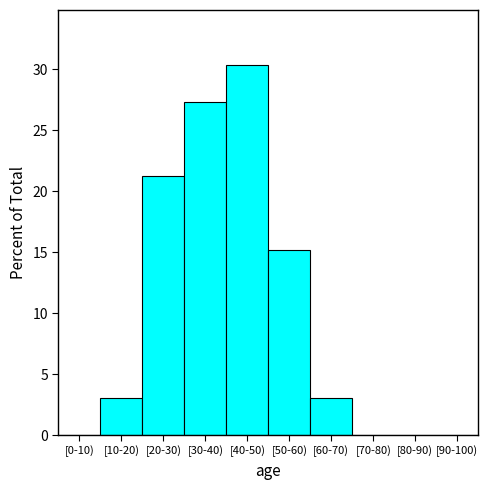

Reading right to left, list all the values displayed in this chart.

[90-100)=0.0	[80-90)=0.0	[70-80)=0.0	[60-70)=3.0	[50-60)=15.2	[40-50)=30.3	[30-40)=27.3	[20-30)=21.2	[10-20)=3.0	[0-10)=0.0